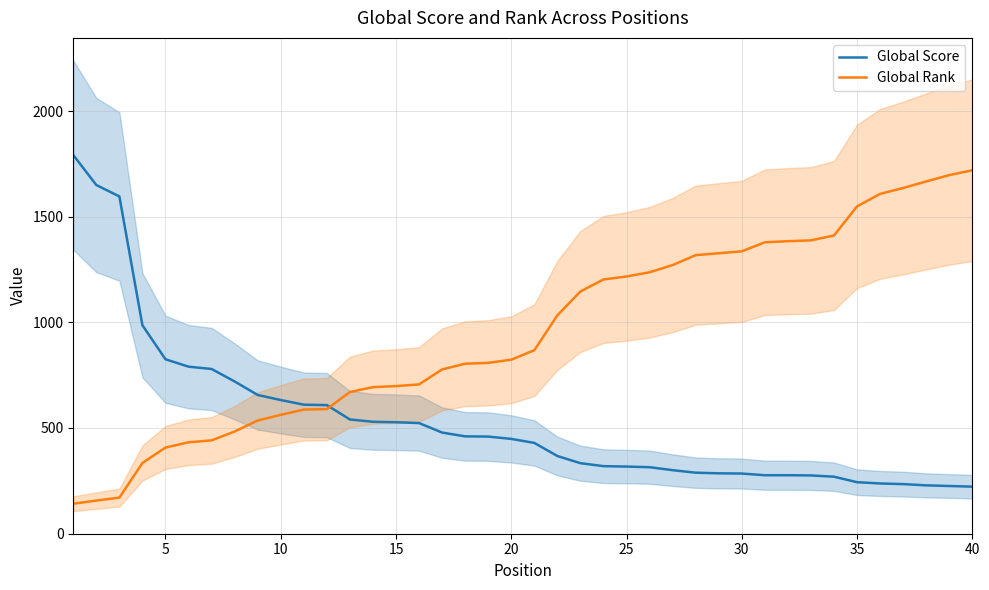

Is the value of Global Rank at 15 greater than the value of Global Score at 10?

Yes